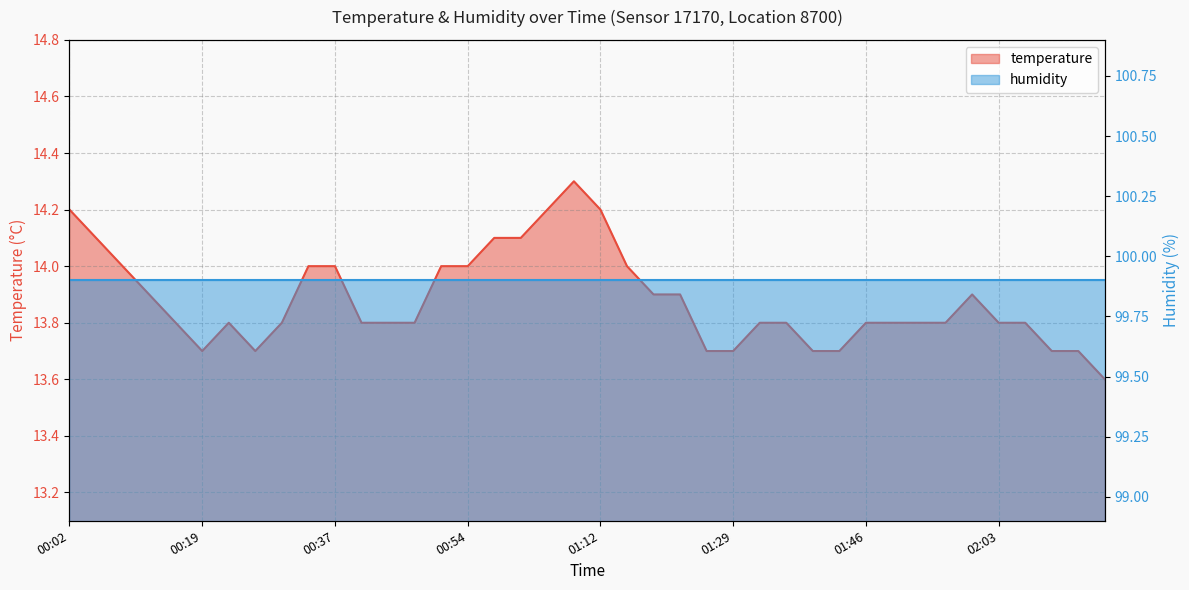

Is it true that the value at 00:40 is 13.8?

True